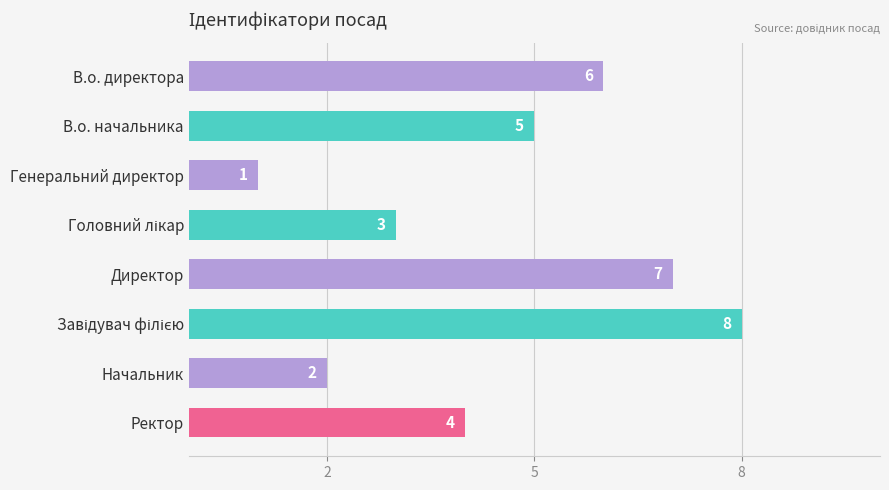

What position from the top is В.о. директора?

1